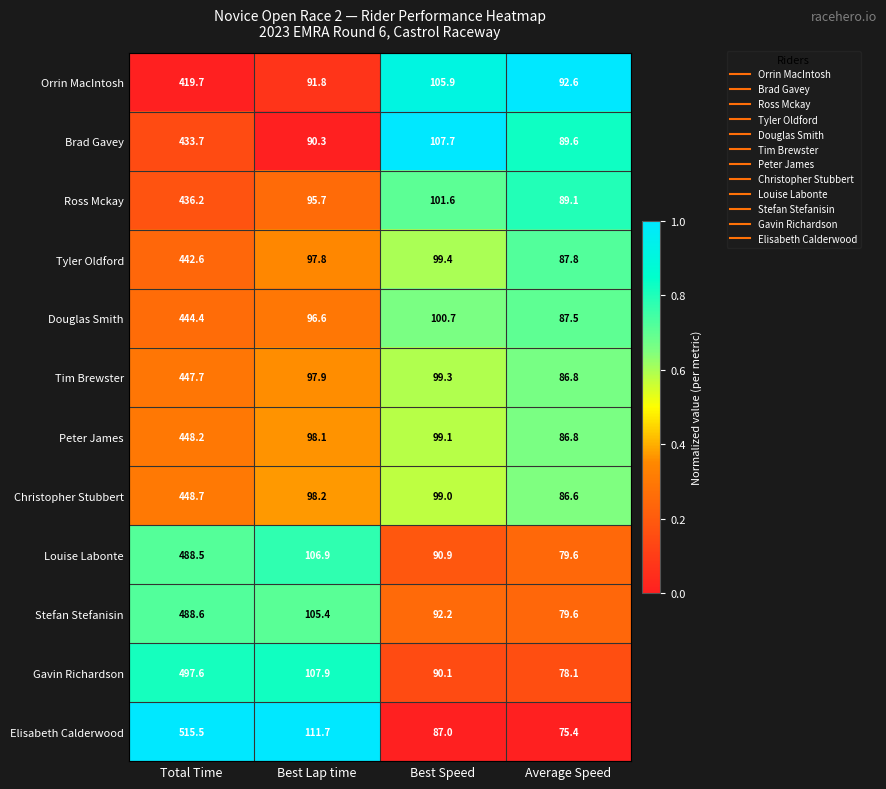

Which series changed the most between Total Time and Average Speed?

Elisabeth Calderwood